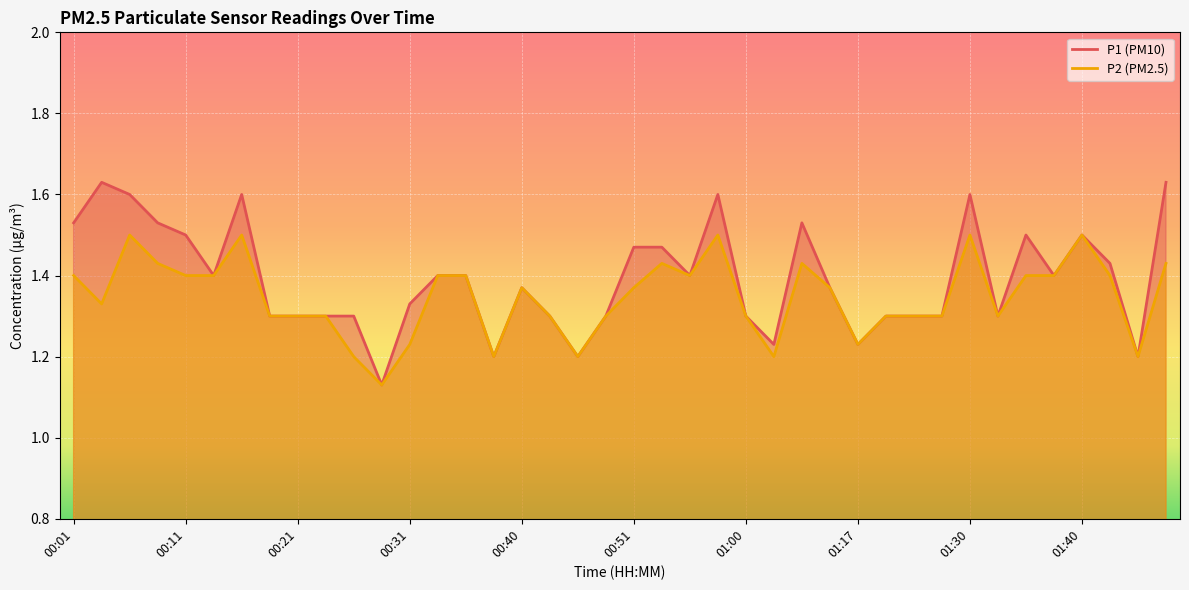

How many lines are shown in the chart?

2